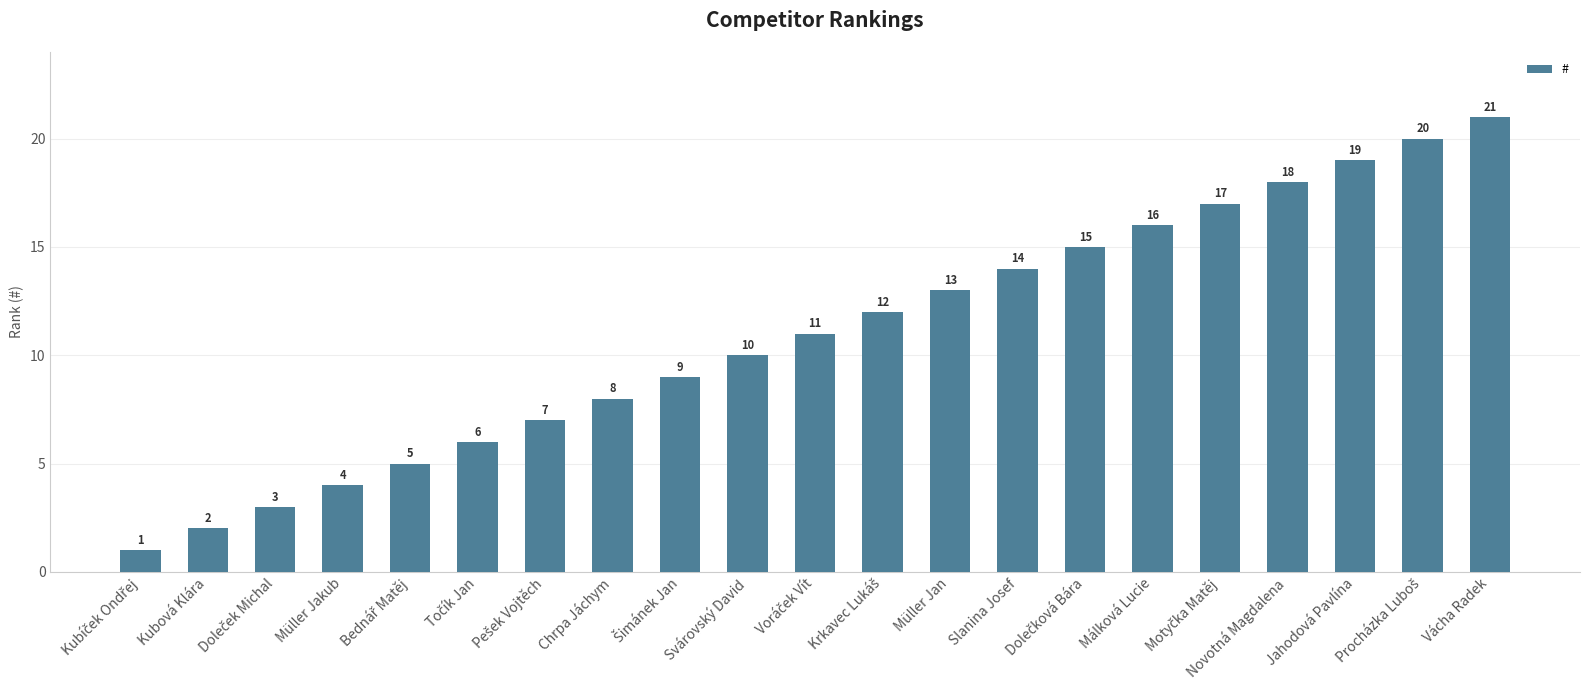

What is the label of the 1st bar from the right?

Vácha Radek